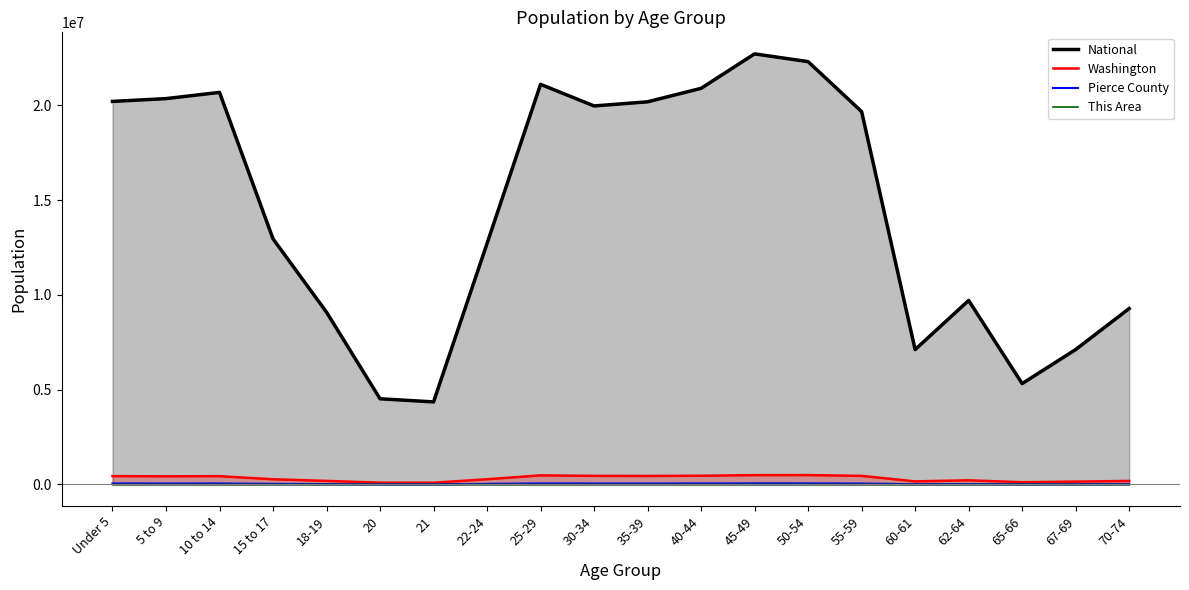

Reading right to left, what are all the values shown in this chart?

National: 9278166	7115361	5319902	9704197	7113727	19664805	22298125	22708591	20890964	20179642	19962099	21101849	12712576	4354294	4519129	9086089	12954254	20677194	20348657	20201362
Washington: 186746	151057	119417	219633	162454	453078	495296	492909	459698	448607	453383	480398	275543	91883	94086	188541	273587	438233	429877	439657
Pierce County: 19951	16178	12778	23626	17722	50100	59232	59711	55602	52825	53723	58327	33933	11063	11207	22242	34047	54838	53579	55663
This Area: 63	55	37	82	78	221	294	284	231	264	312	283	148	45	54	119	156	277	301	328